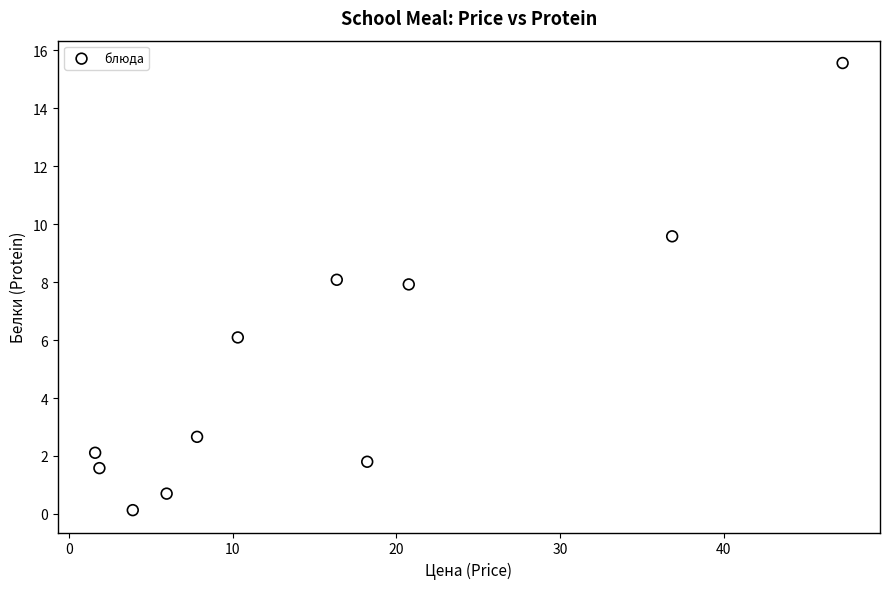

What is the range of Y values (max minus min)?

15.4